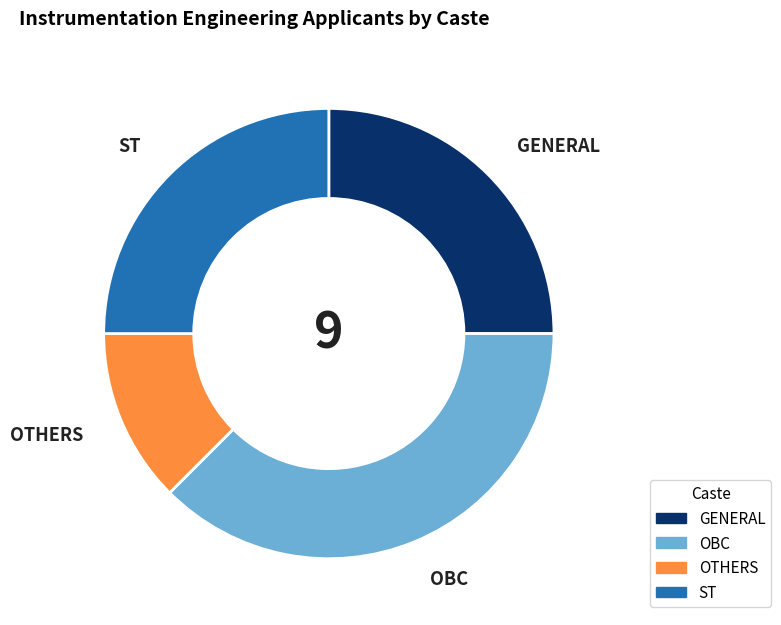

Approximately how many times larger is the value at GENERAL compared to OTHERS?

2.0